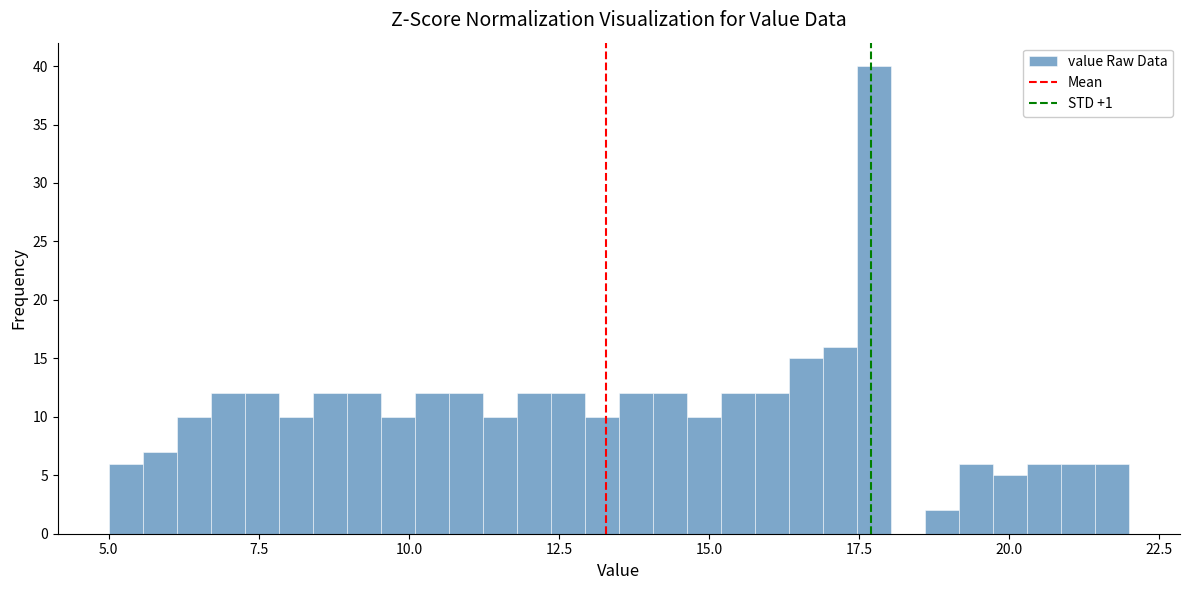

Around what value on the x-axis is the tallest bar? Give the approximate position of its centre, as read against the axis.

18.0